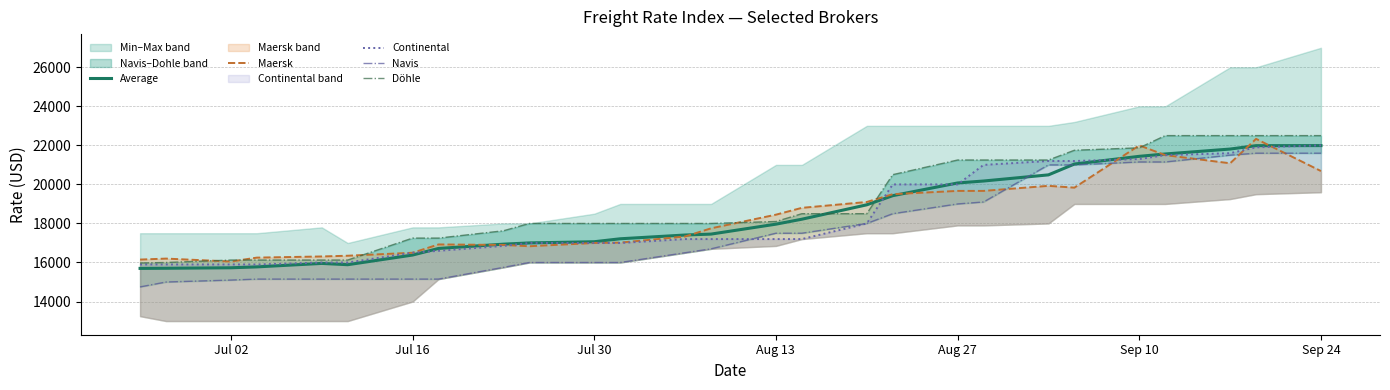

Which category has the lowest value in the Continental series?

Jul 02